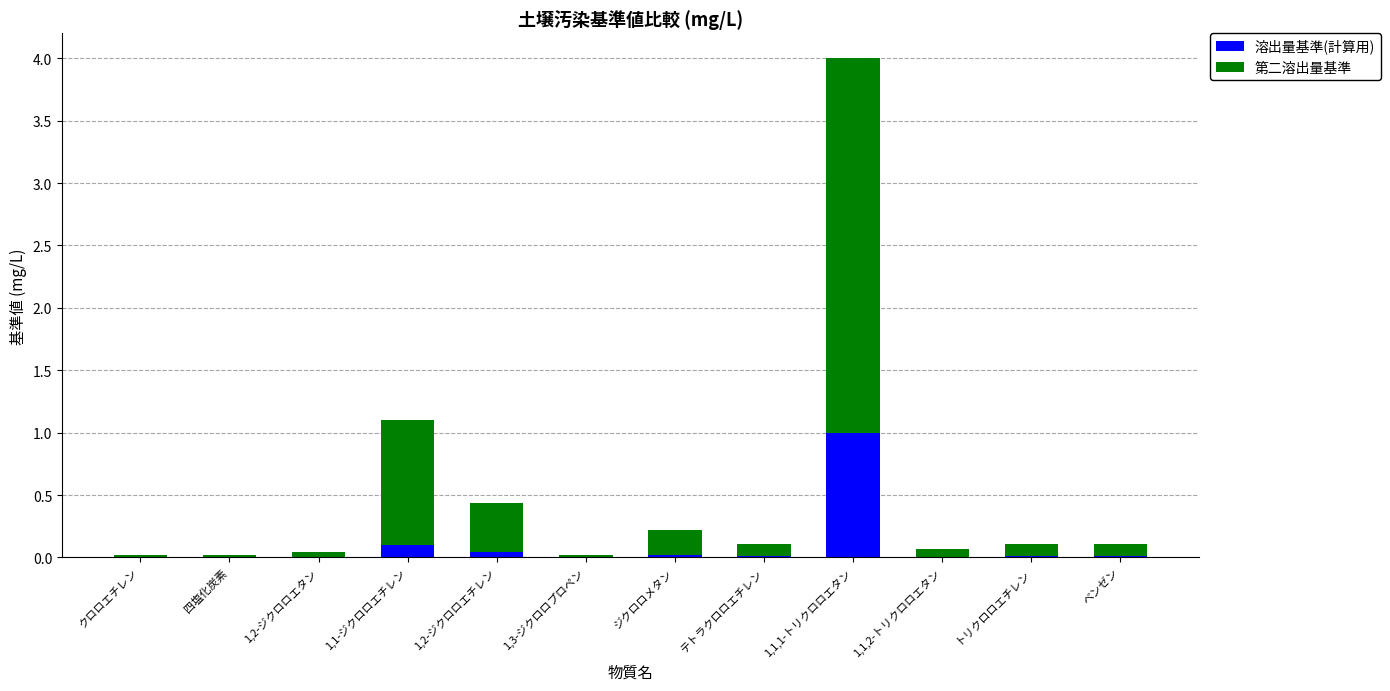

Is it true that 溶出量基準(計算用) equals 0.0 at ジクロロメタン?

True